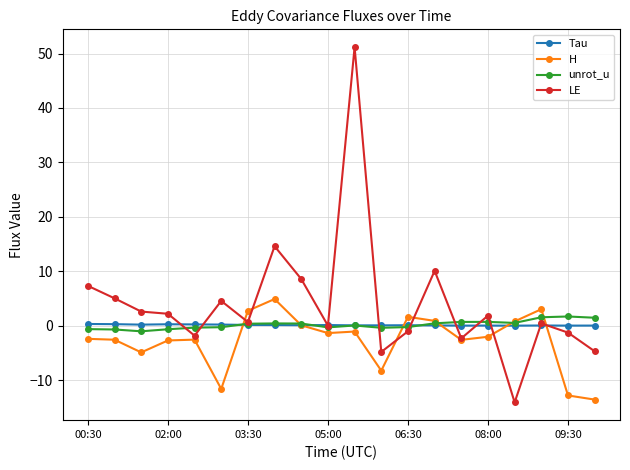

Which series has the largest total across all categories?

LE